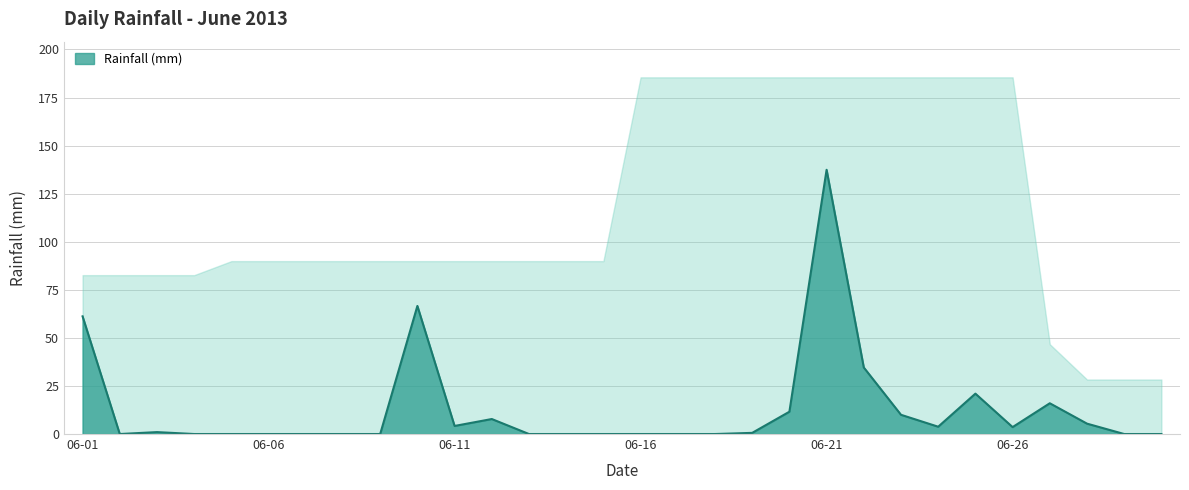

What value does the data have at 2013-06-24?

3.8